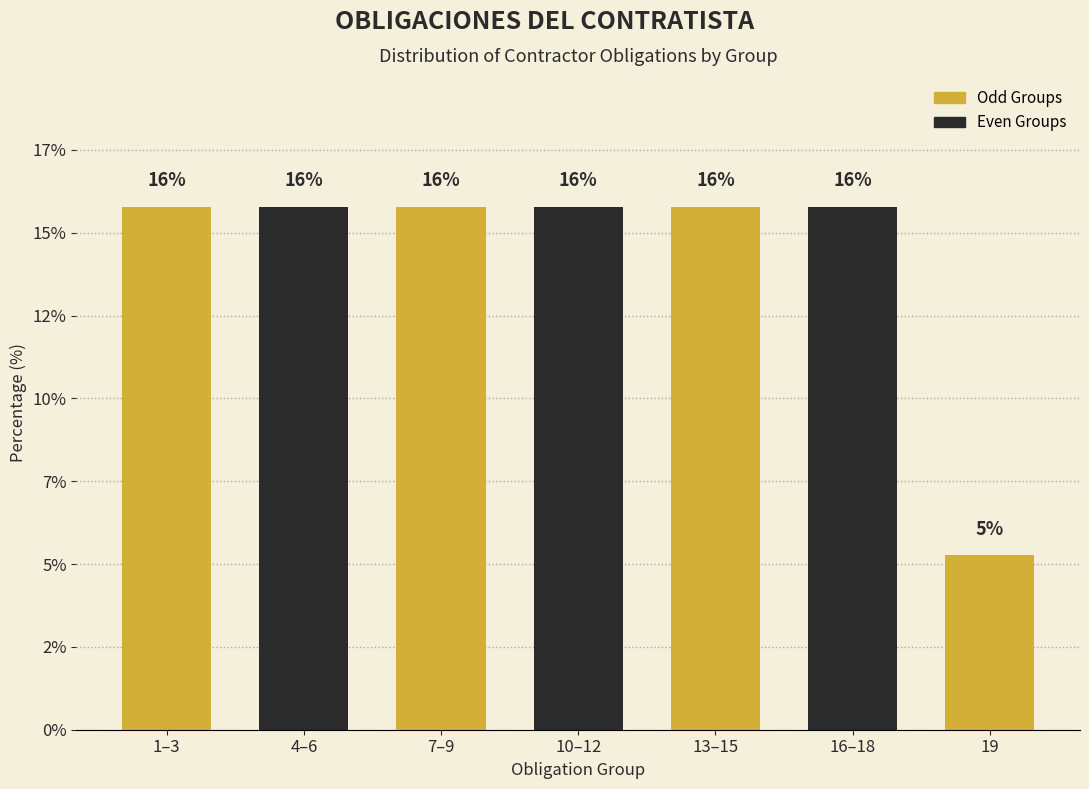

Are the bars horizontal?

No